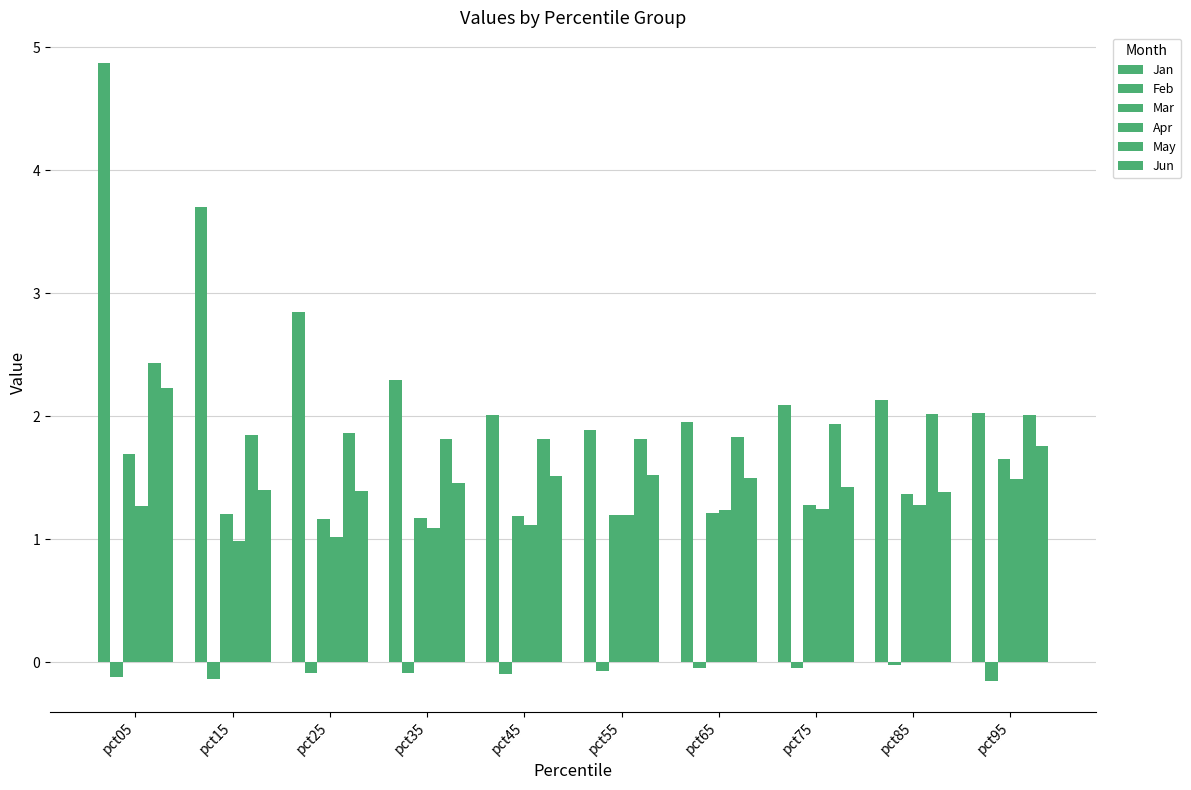

What is the value of the May bar at the 1st from the left?

2.4